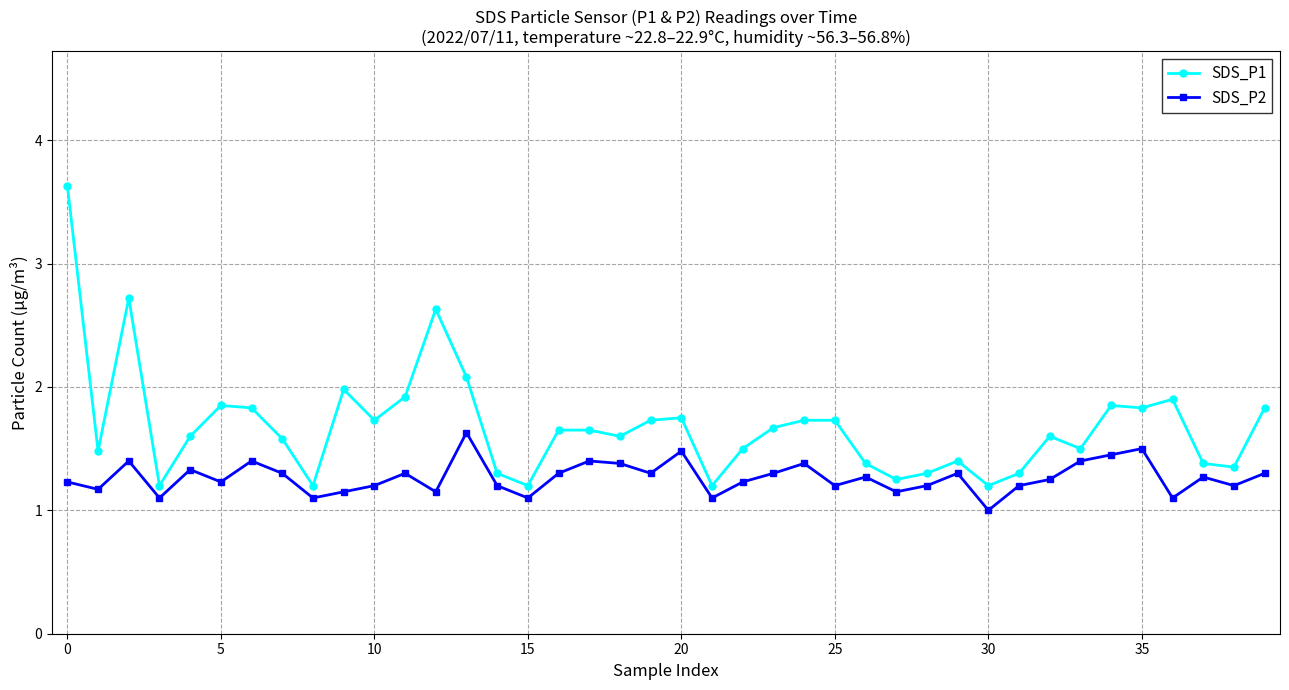

True or false: SDS_P1 and SDS_P2 cross at least once.

False